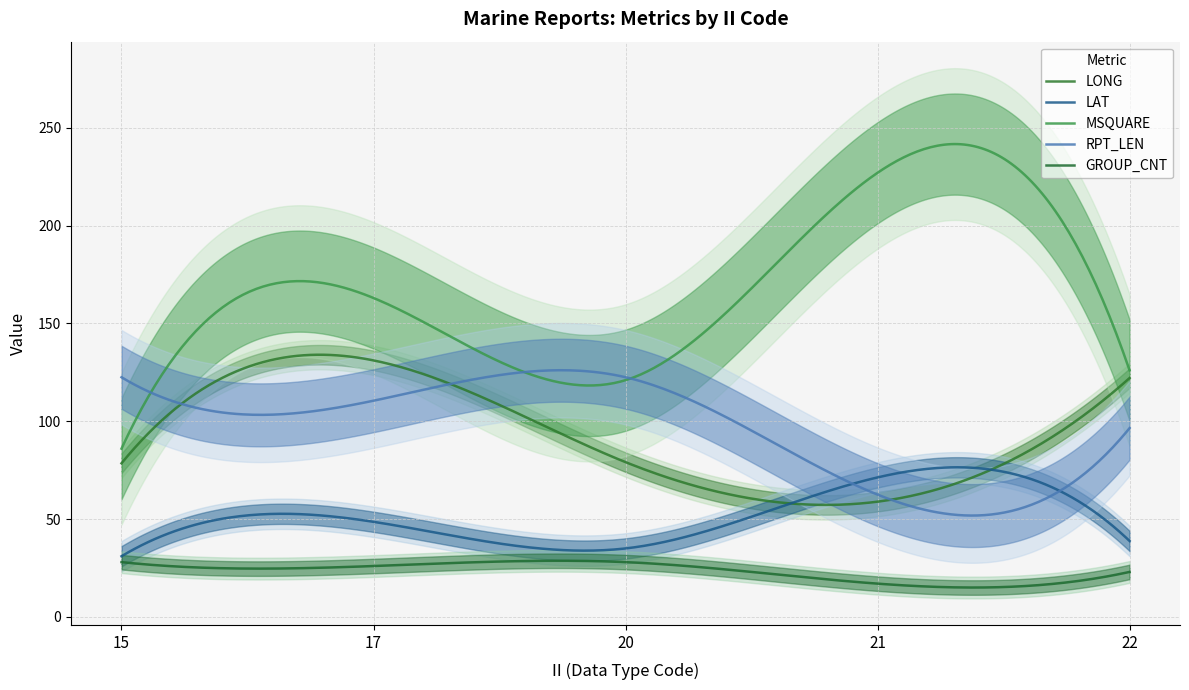

What are all the series names shown in the legend?

LONG, LAT, MSQUARE, RPT_LEN, GROUP_CNT